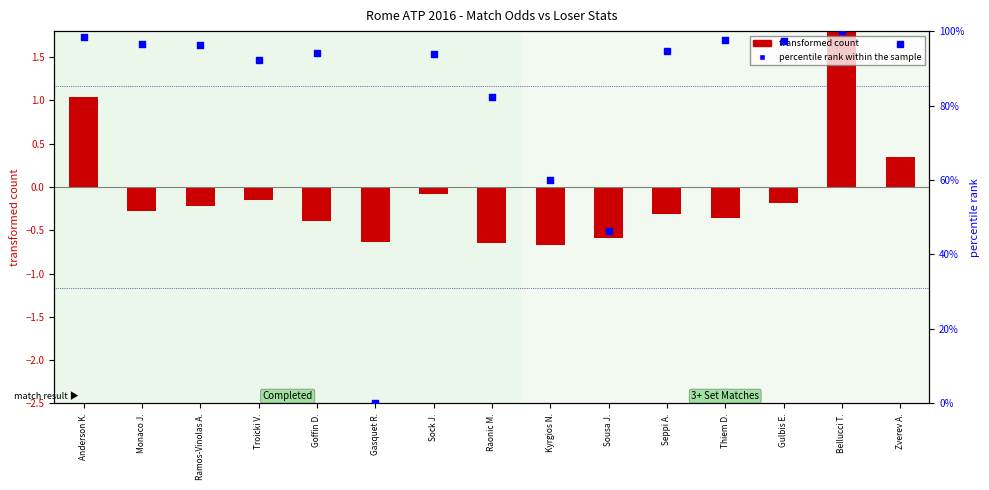

Which series reaches the maximum Y coordinate?

percentile rank within the sample